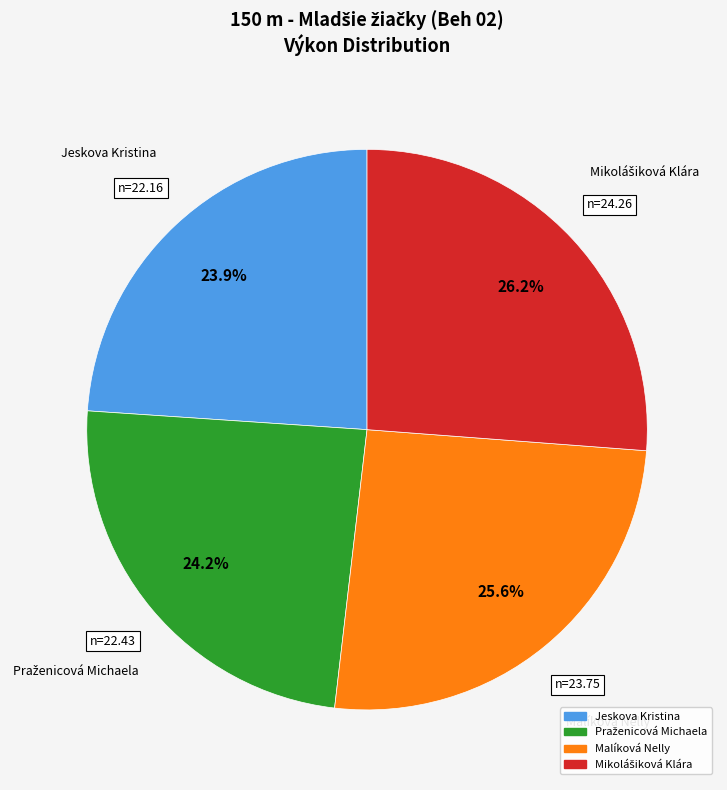

Does any single category account for the majority?

No